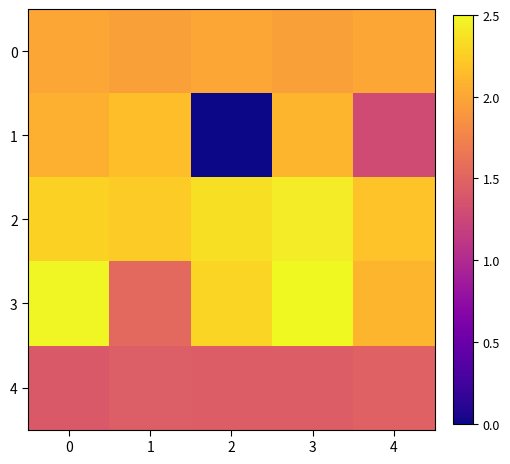

How many series are shown in this chart?

5